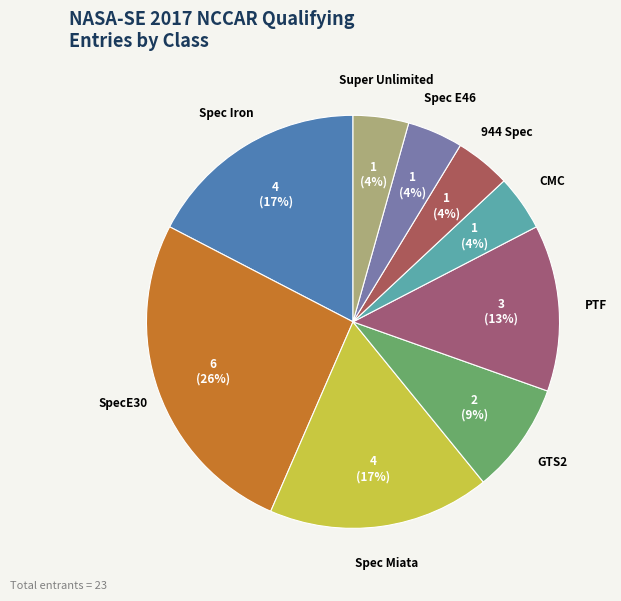

Which category has the biggest portion of the pie?

SpecE30